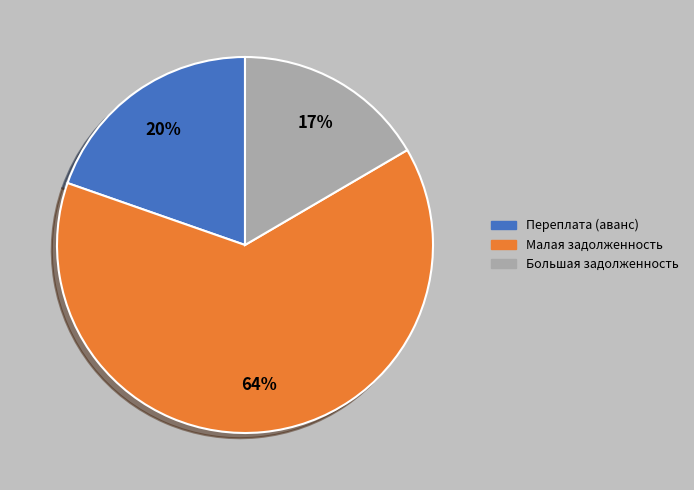

Which slice represents more than half of the pie?

Малая задолженность